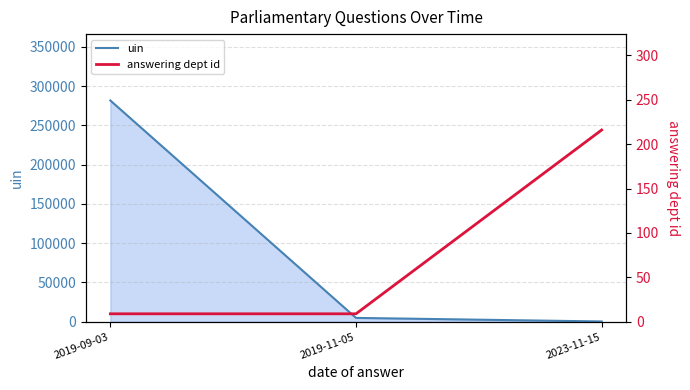

What are all the series names shown in the legend?

uin, answering dept id